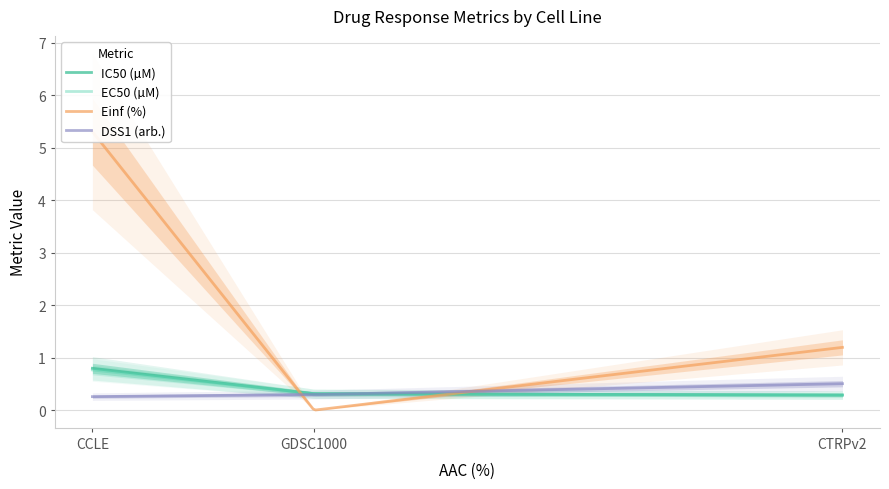

Count the DSS1 (arb.) values in the range 0 to 1.

300